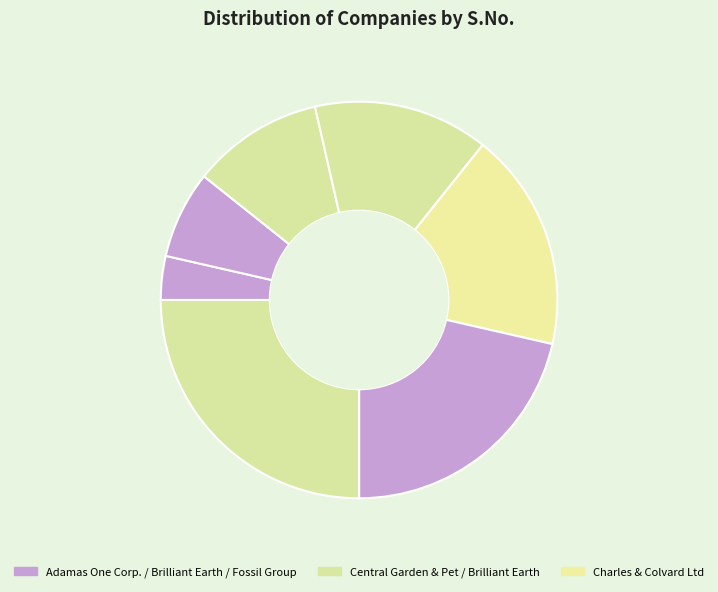

To the nearest percent, what is the average slice percentage?

14%